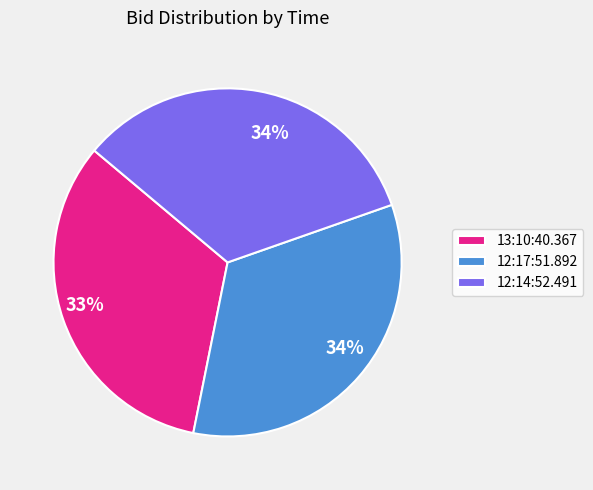

Is it true that 13:10:40.367 is 33% of the pie?

True